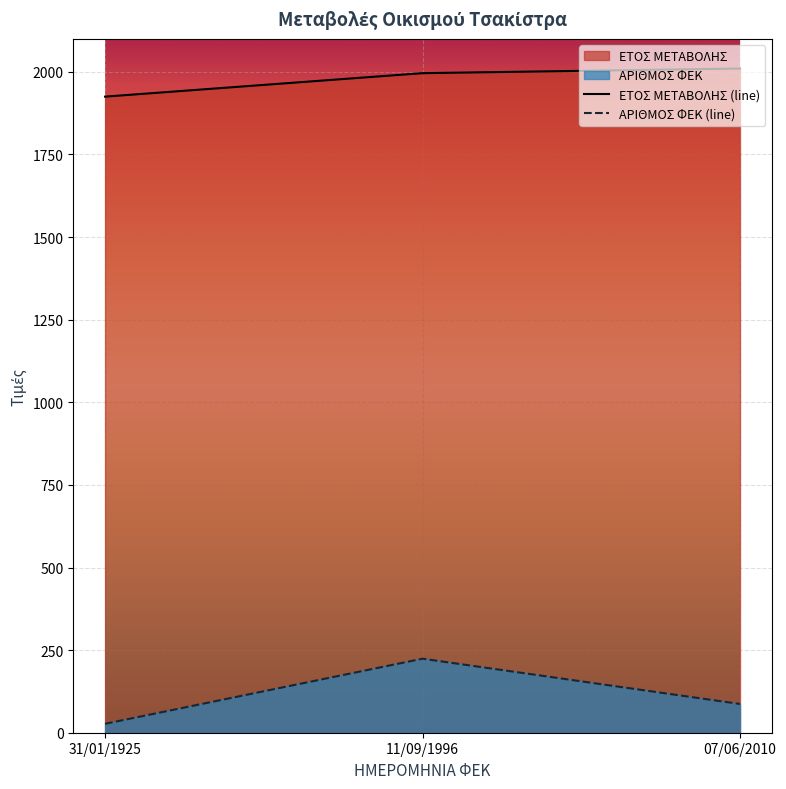

At 11/09/1996, list the series in order from smallest to largest.

ΑΡΙΘΜΟΣ ΦΕΚ (line), ΕΤΟΣ ΜΕΤΑΒΟΛΗΣ (line)